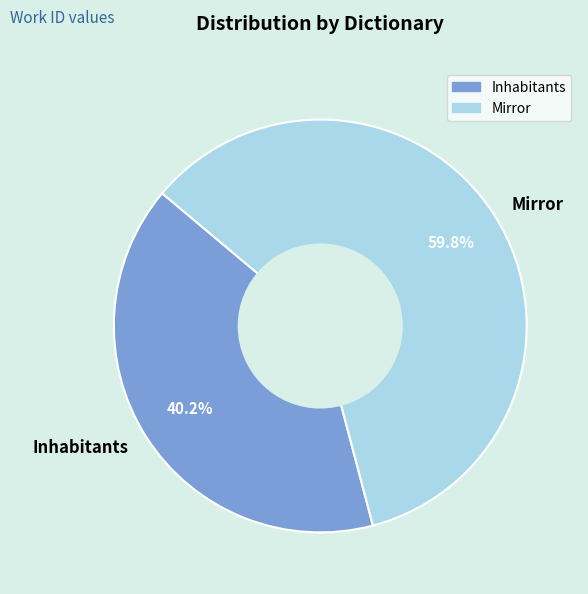

Count the number of slices in the pie.

2